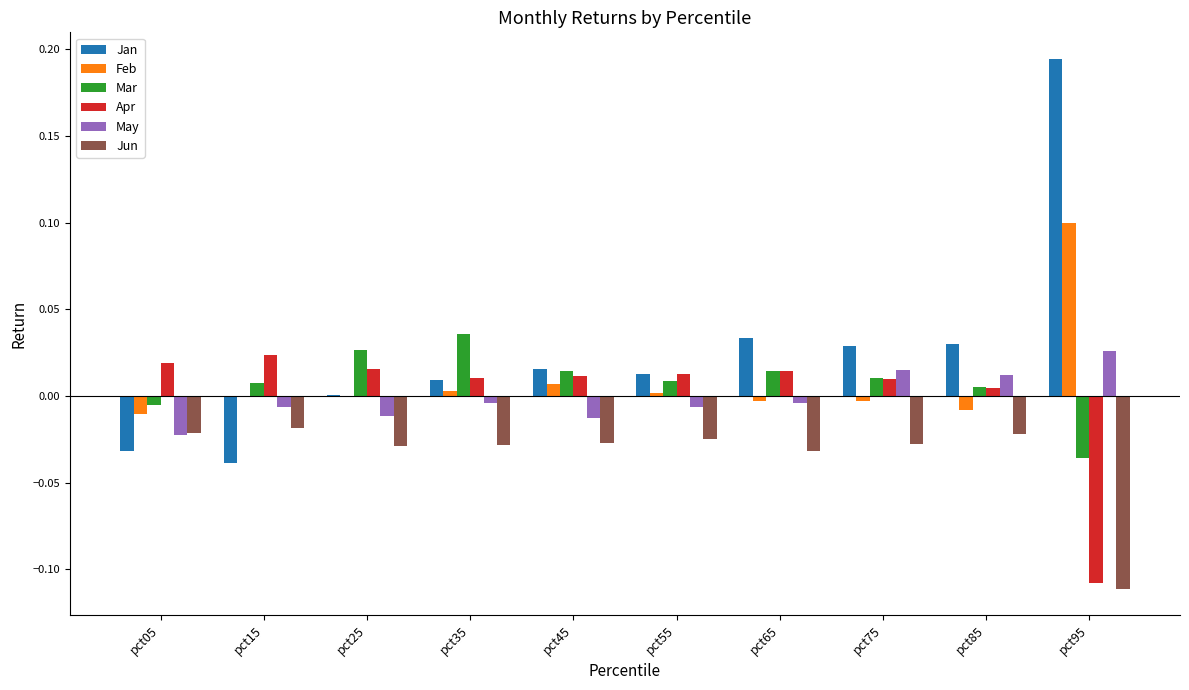

Which category has the highest value in the May series?

pct95